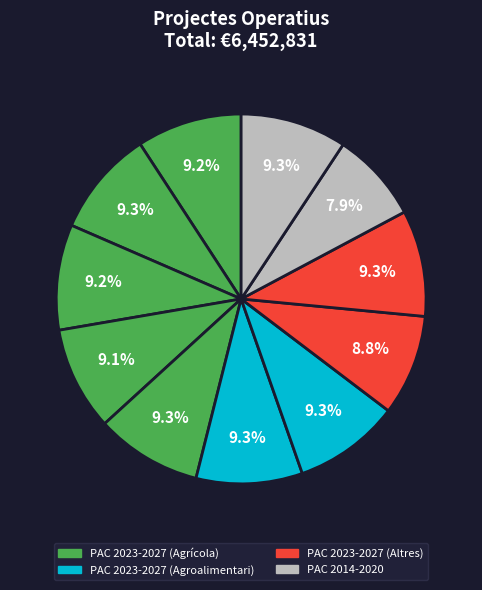

How many slices are in this pie chart?

11